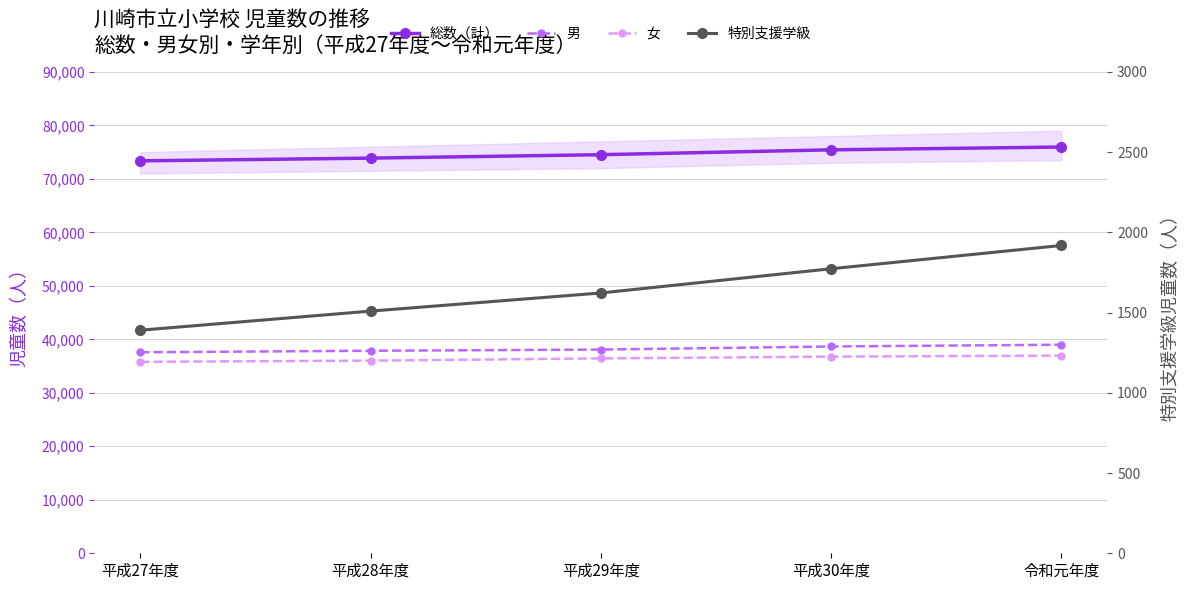

Which series has the largest range (max minus min)?

総数（計）